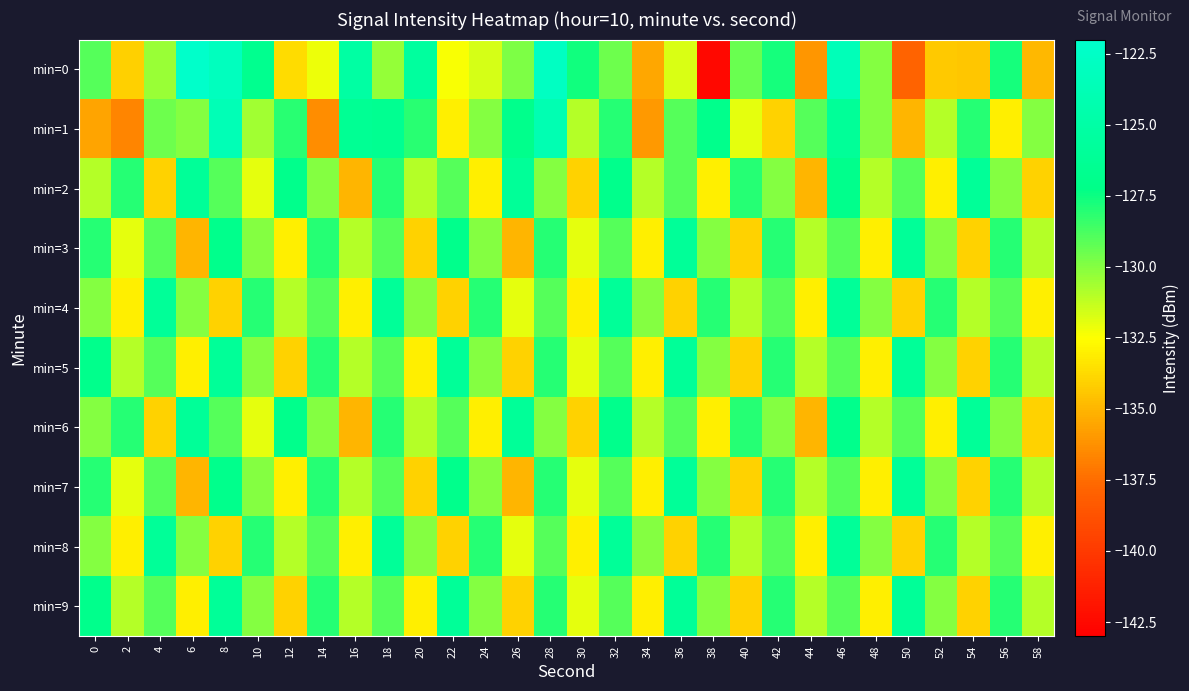

How many distinct data groups are displayed?

10